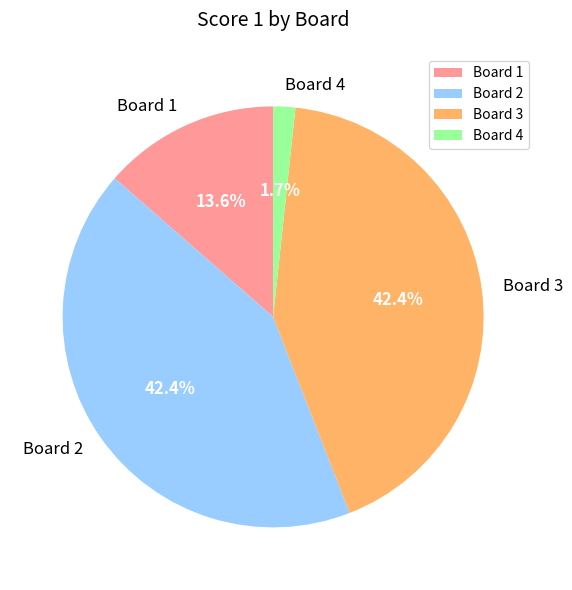

Is there any slice that represents more than half of the pie?

No